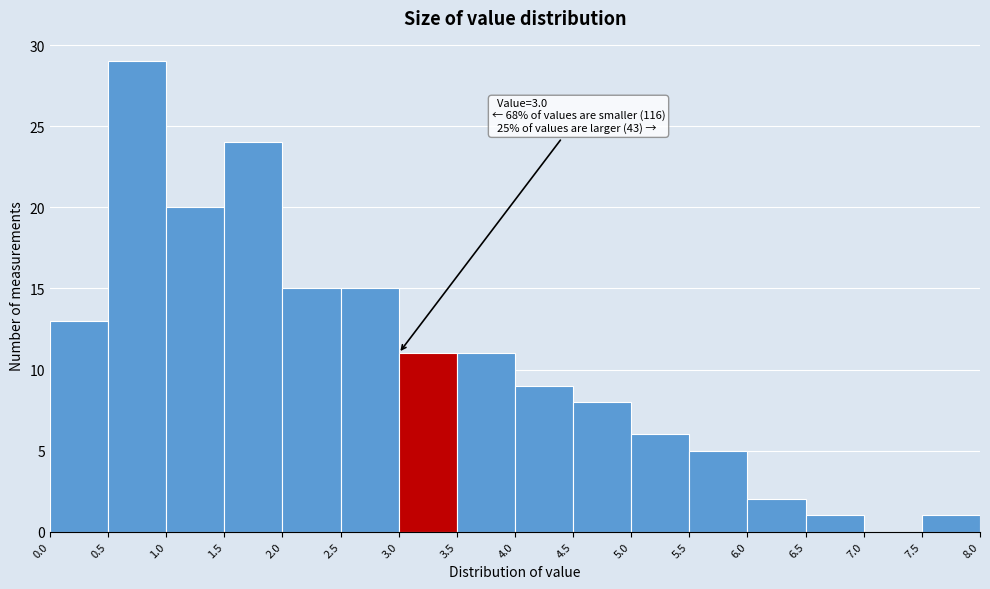

Over which range of the x-axis is the bar tallest?

0.5 to 1.0